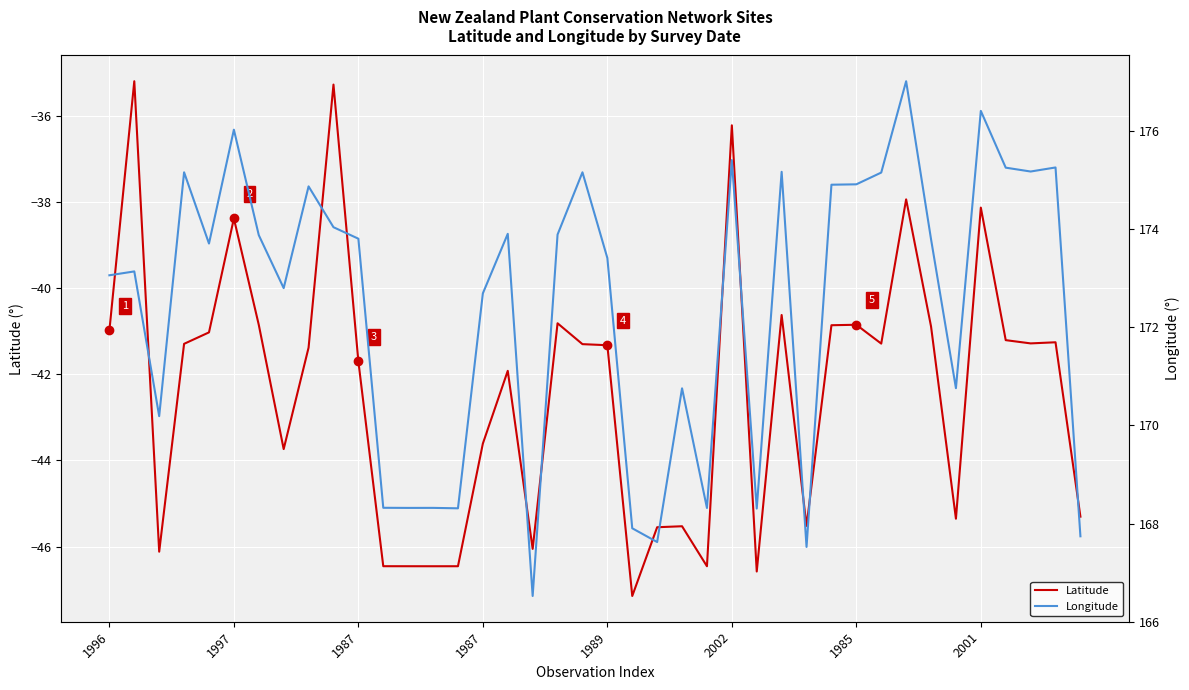

True or false: Latitude and Longitude intersect in this chart.

False